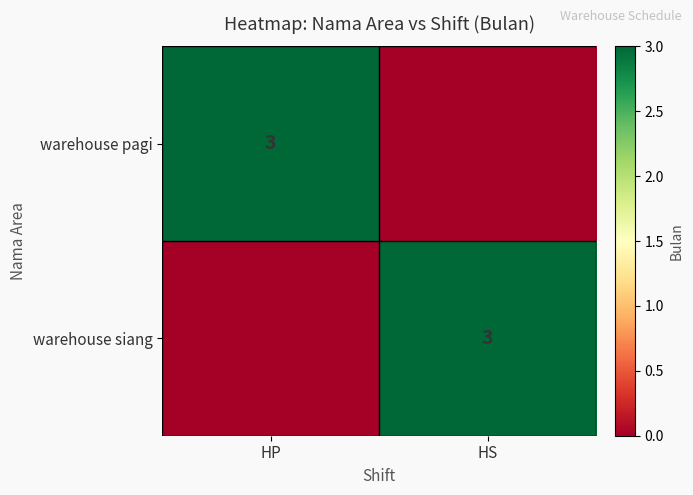

The warehouse siang series shows 2 at HS. True or false?

False